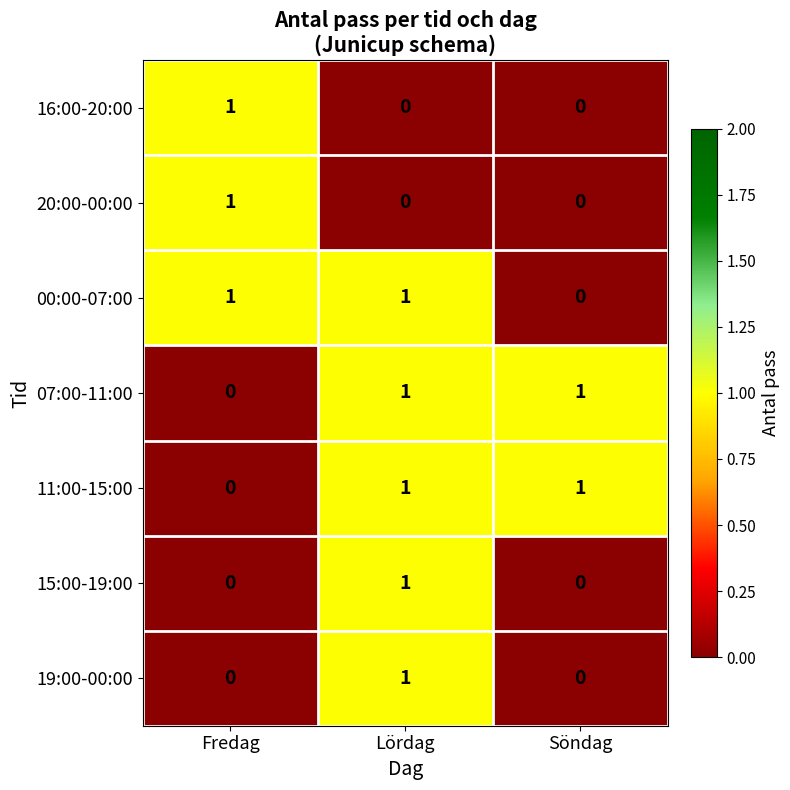

Count the 07:00-11:00 values in the range 0 to 1.

3